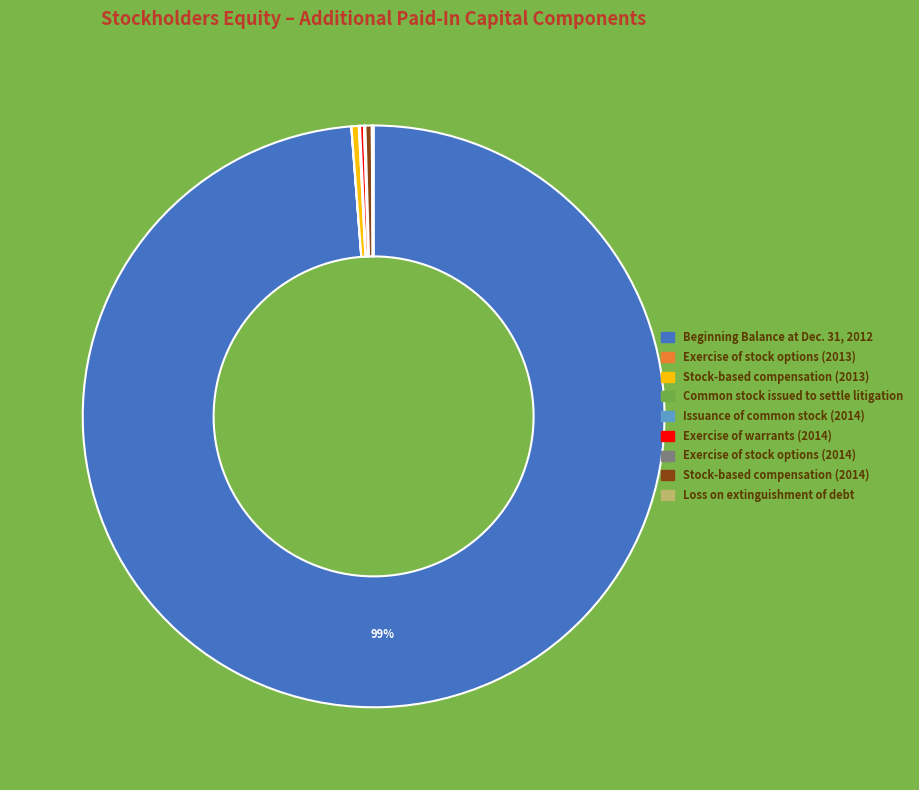

Which category has the biggest portion of the pie?

Beginning Balance at Dec. 31, 2012